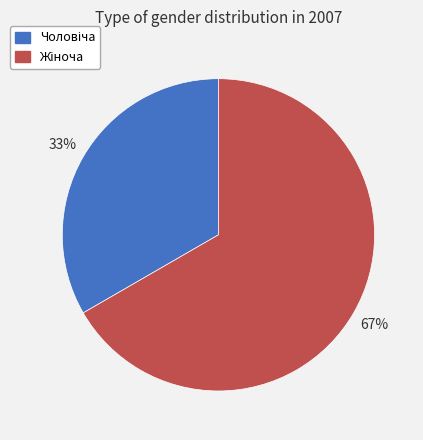

How many slices are in this pie chart?

2